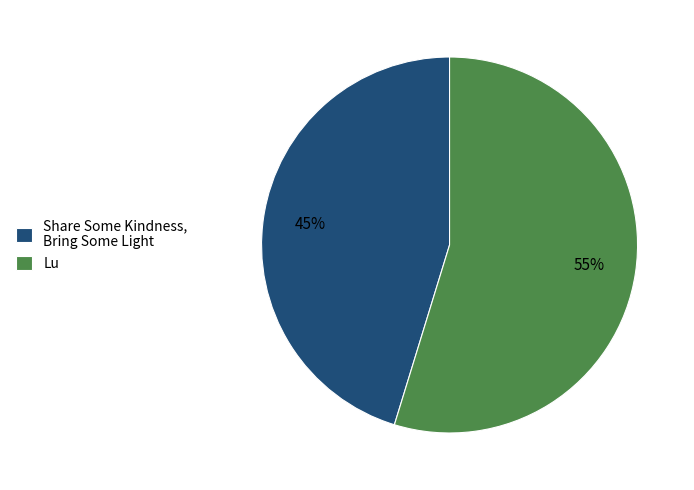

Which slice is the largest?

Lu